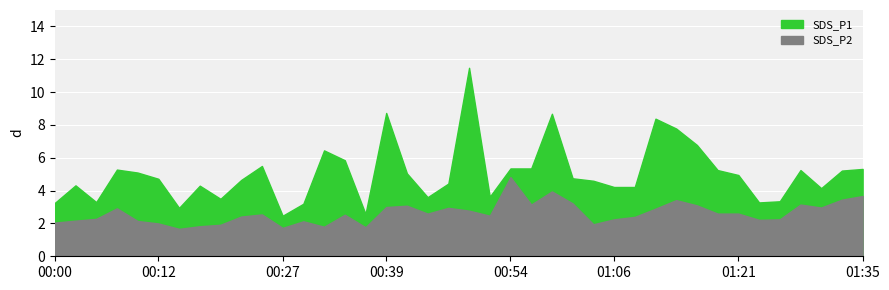

Reading right to left, what are all the values shown in this chart?

SDS_P1: 5.3	5.2	4.2	5.2	3.4	3.3	5.0	5.2	6.8	7.8	8.4	4.2	4.2	4.6	4.8	8.7	5.3	5.3	3.6	11.5	4.4	3.6	5.0	8.7	2.6	5.8	6.5	3.2	2.5	5.5	4.7	3.5	4.3	3.0	4.7	5.1	5.3	3.3	4.3	3.2
SDS_P2: 3.7	3.5	3.0	3.1	2.2	2.2	2.6	2.6	3.1	3.4	2.9	2.4	2.2	1.9	3.2	4.0	3.1	4.8	2.5	2.8	3.0	2.6	3.1	3.0	1.8	2.5	1.8	2.1	1.7	2.5	2.4	1.9	1.8	1.7	2.0	2.1	2.9	2.3	2.2	2.0